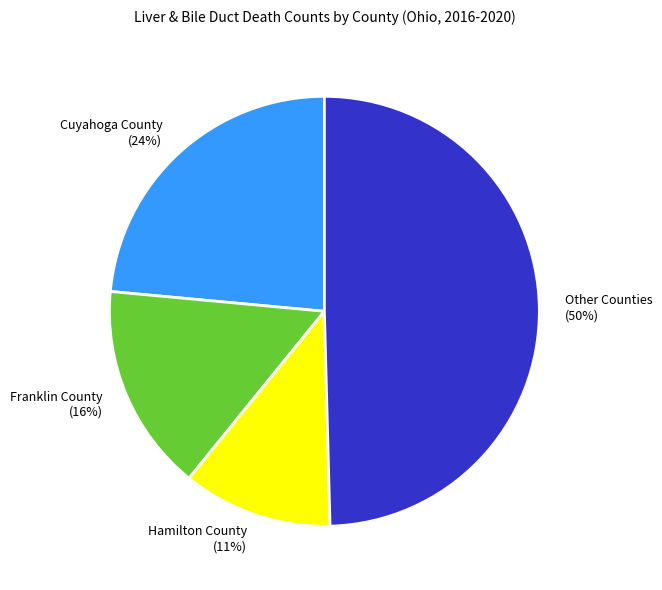

Is it true that Other Counties is 57% of the pie?

False